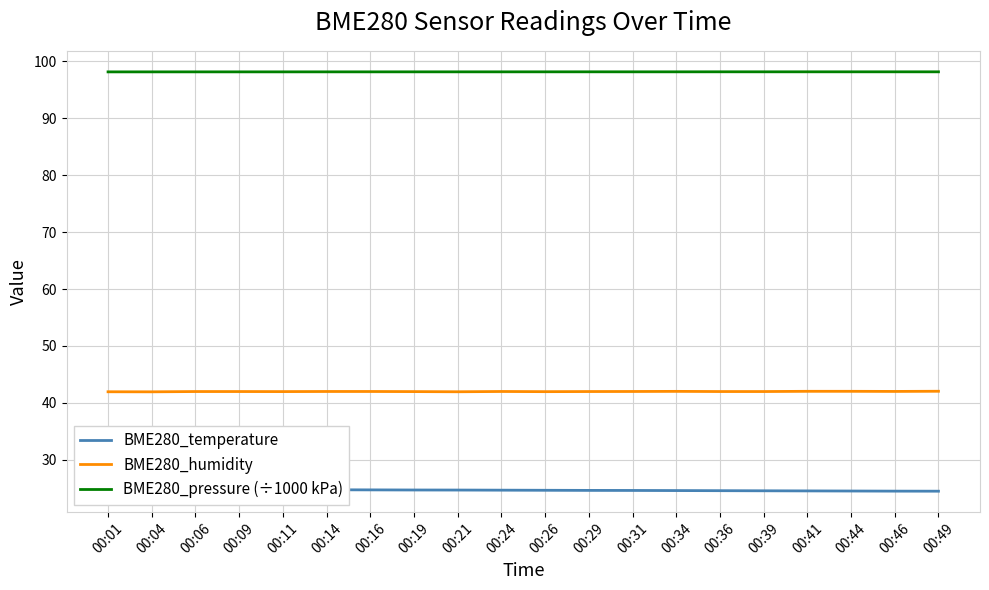

In BME280_pressure (÷1000 kPa), how many points are higher than both neighbors (excluding endpoints)?

2